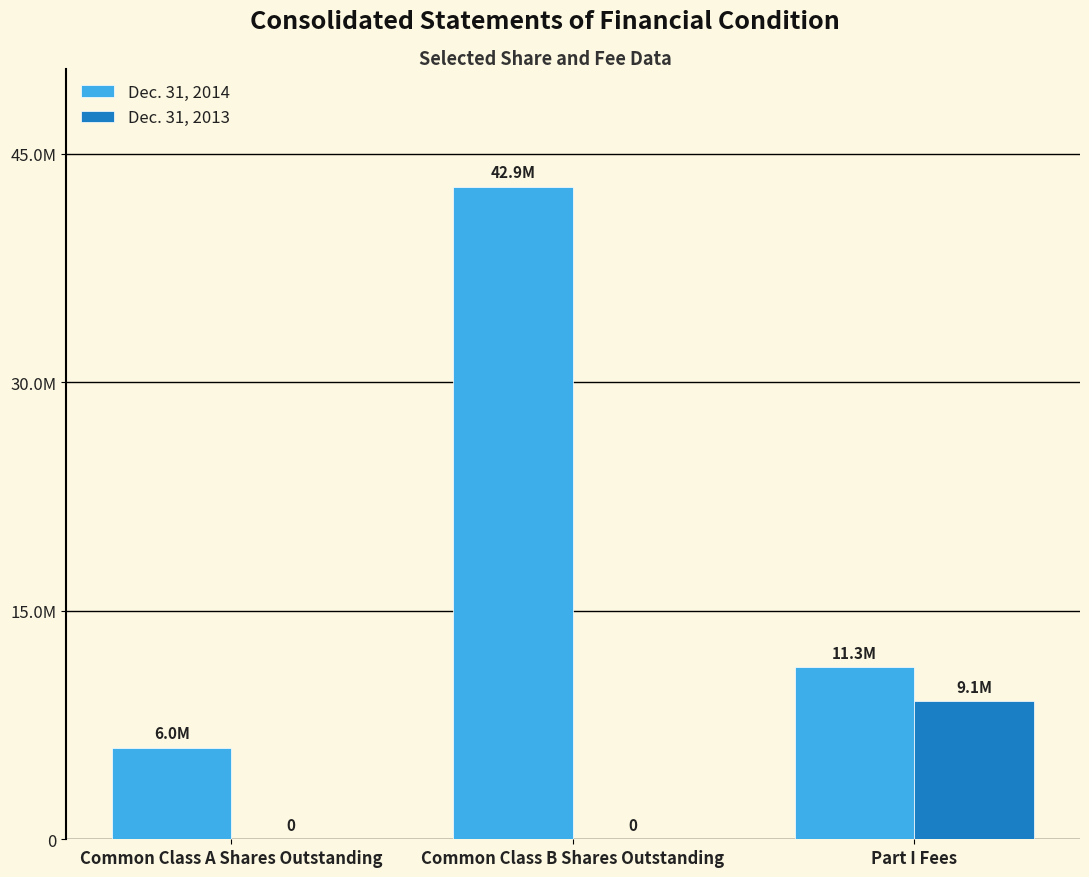

What are all the series names shown in the legend?

Dec. 31, 2014, Dec. 31, 2013